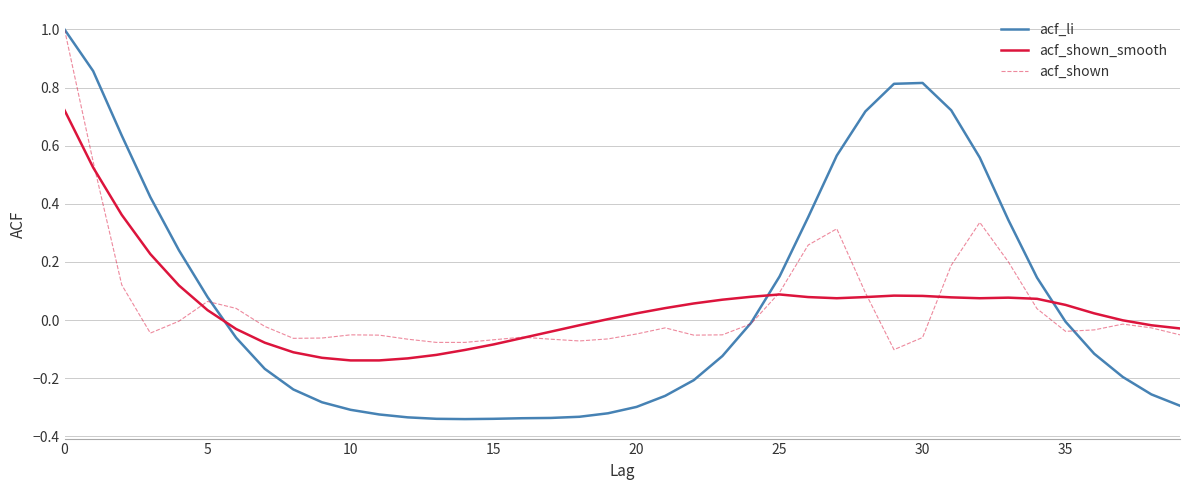

Which series has the largest range (max minus min)?

acf_li